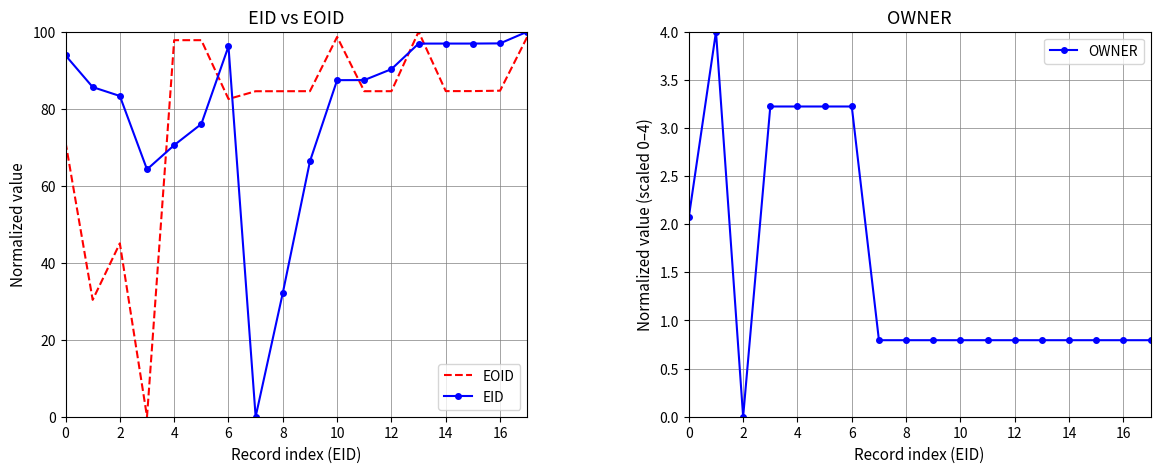

True or false: OWNER has more than 0 points higher than both neighbors.

True